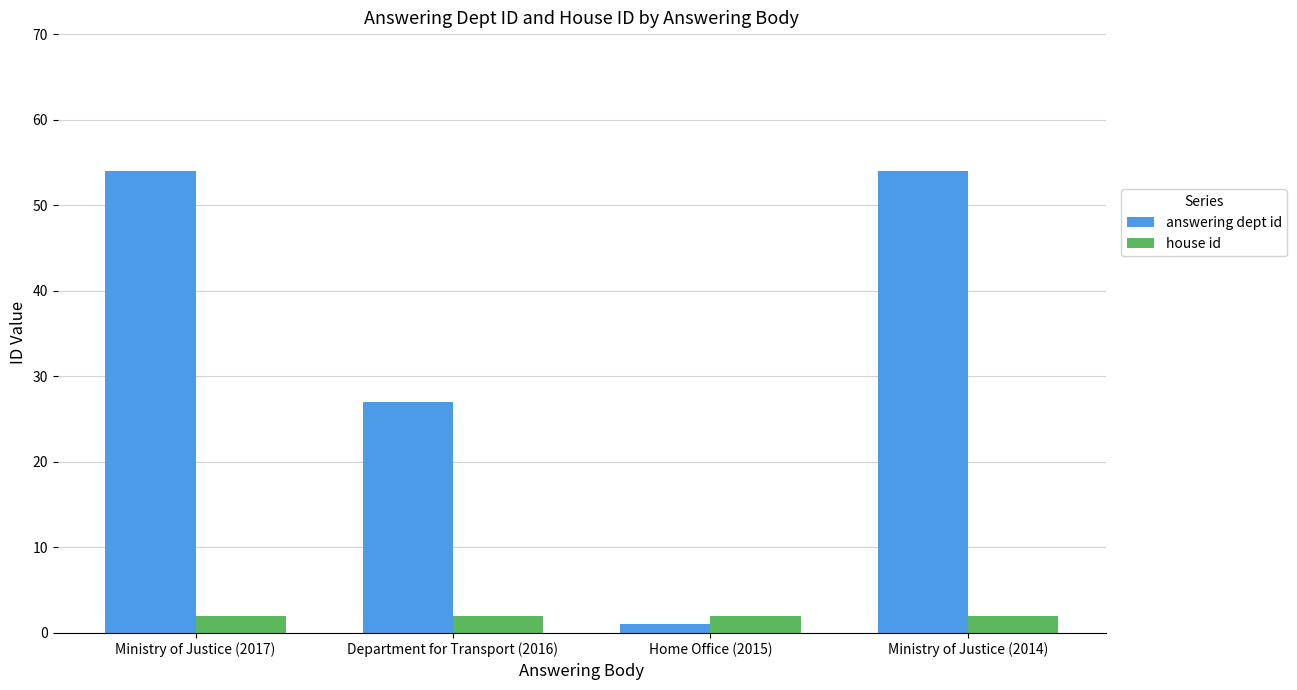

What are all the series names shown in the legend?

answering dept id, house id